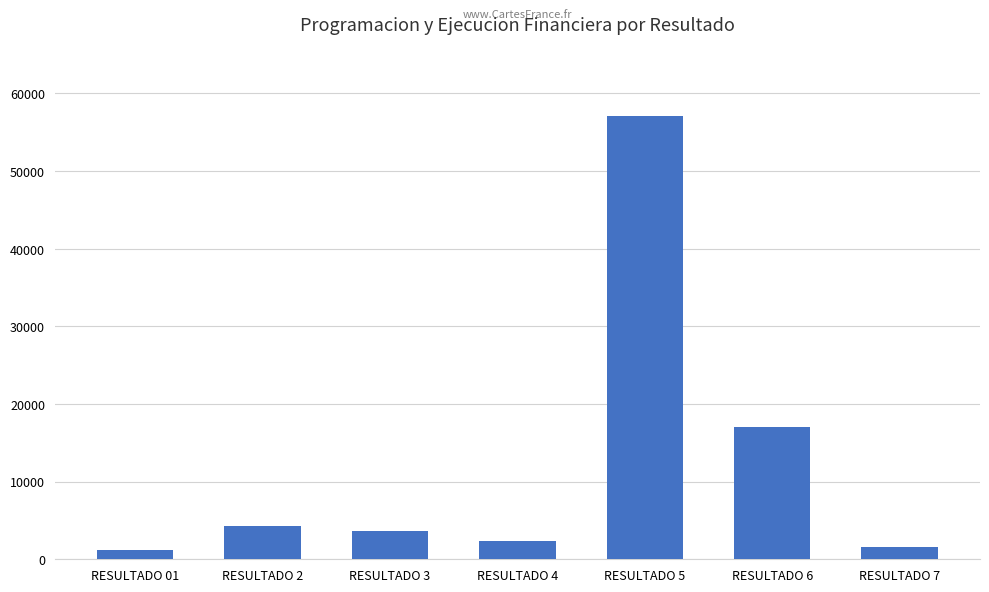

Between RESULTADO 4 and RESULTADO 6, which is larger?

RESULTADO 6